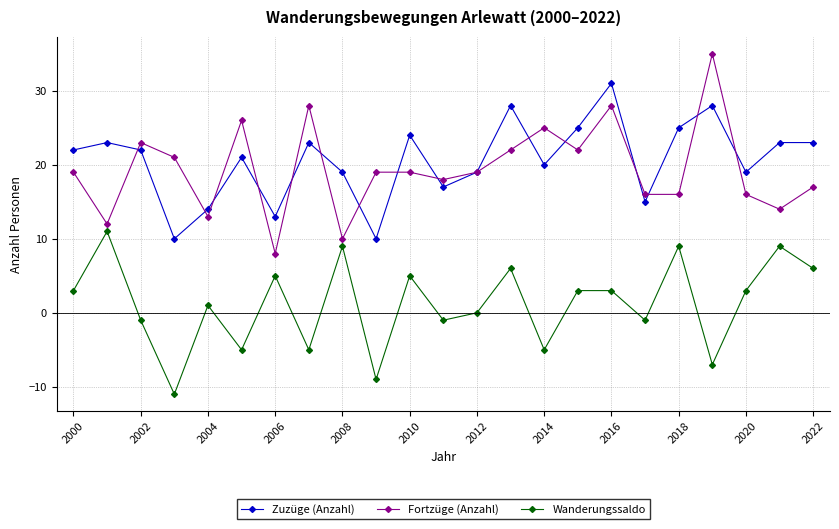

What is the lowest value of the Zuzüge (Anzahl) series?

10